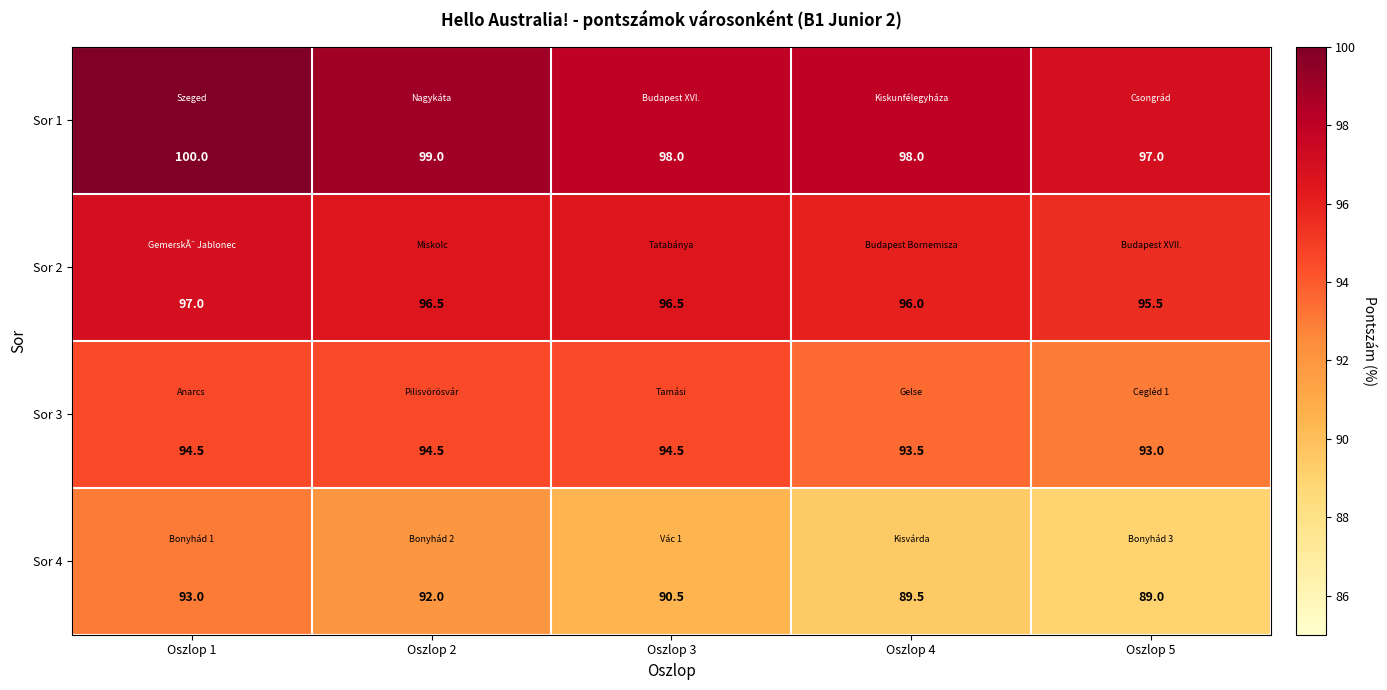

How many data points in Sor 3 are above 94?

3